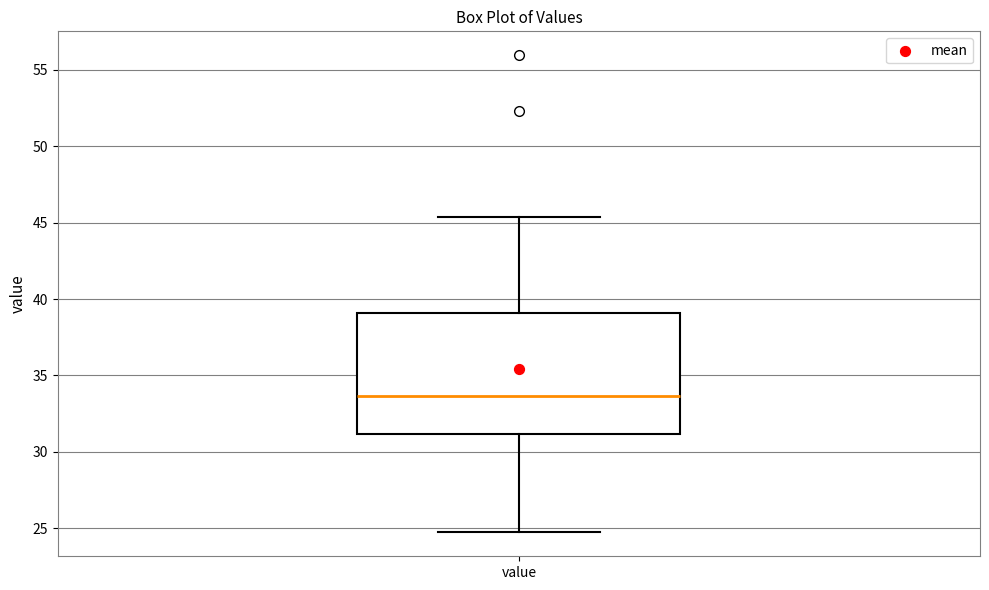

Transcribe this box plot: give where the median line is, the range the box spans, and where the two whiskers end, as read against the y-axis. The values are not printed on the chart, so give them approximately, as read against the axis.

median 33.5, box 31.0 to 39.0, whiskers 24.5 to 45.5